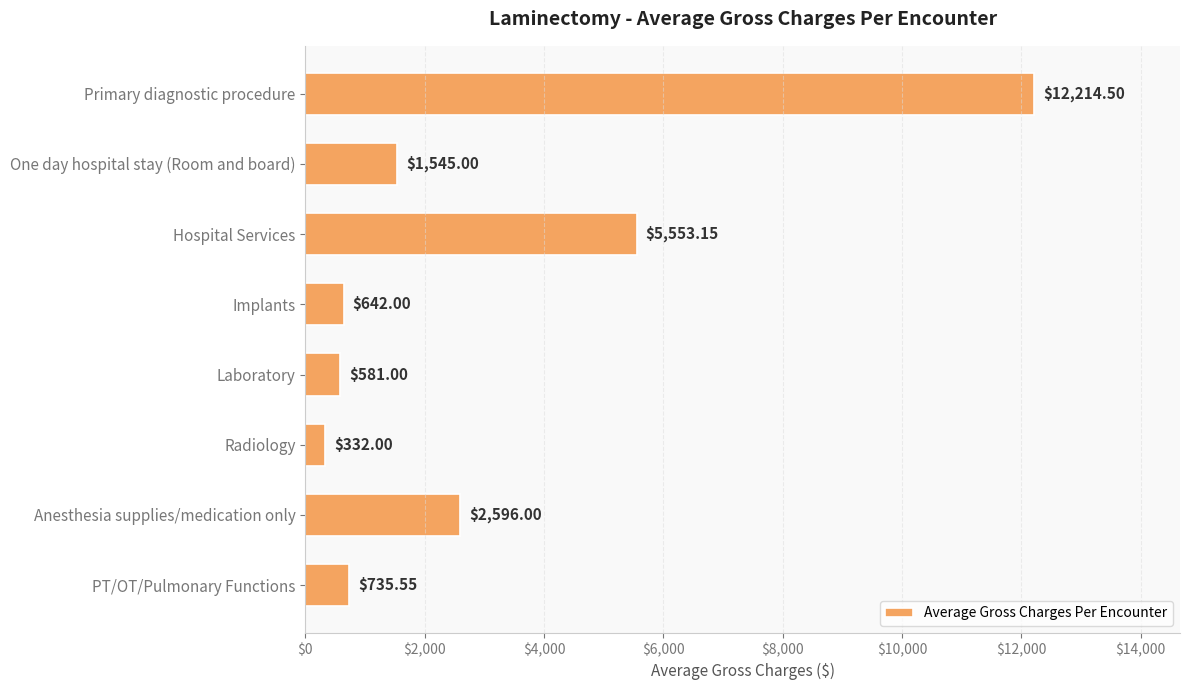

What is the label of the 7th bar from the bottom?

One day hospital stay (Room and board)